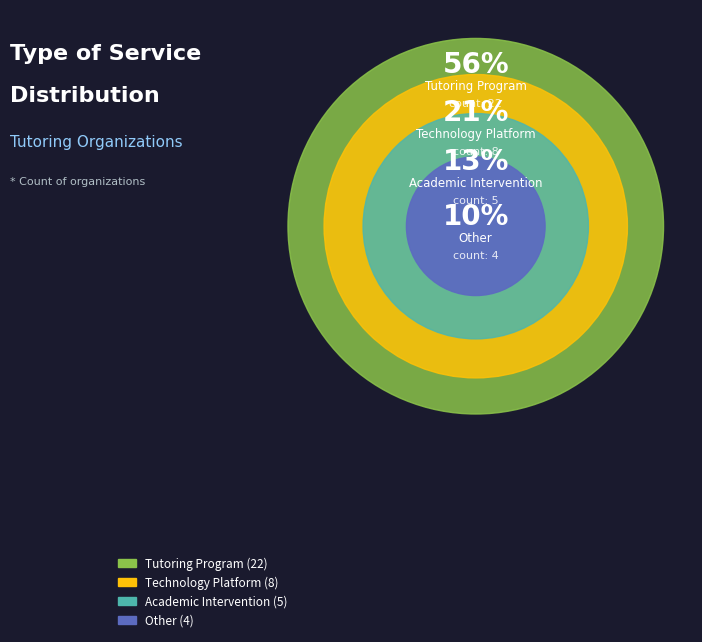

What percentage is the Other slice, to the nearest percent?

10%